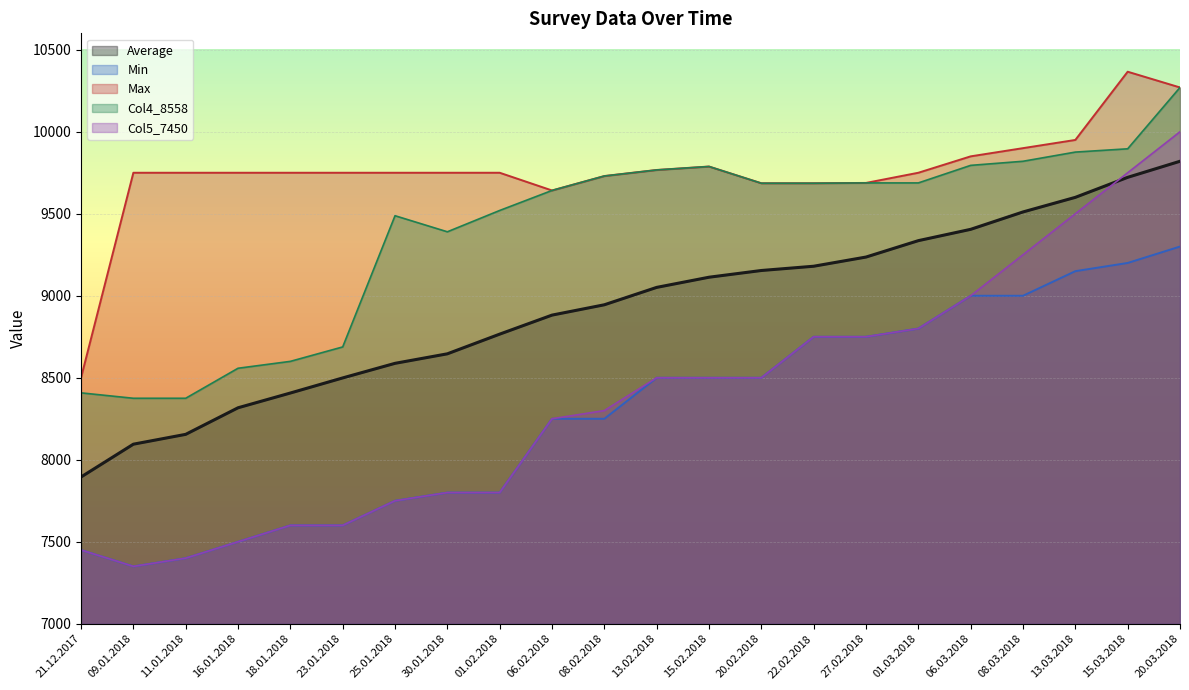

At 15.03.2018, list the series in order from smallest to largest.

Min, Average, Col5_7450, Col4_8558, Max